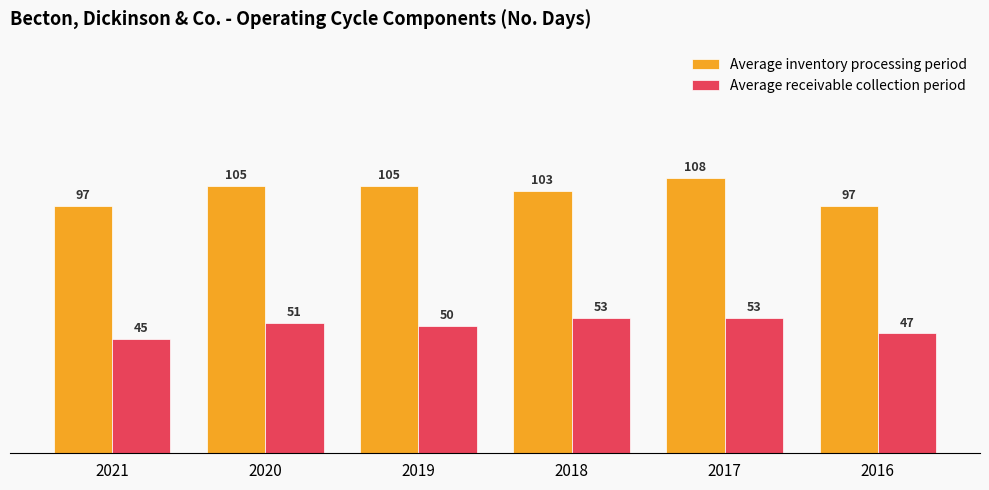

How many groups of bars are there?

6